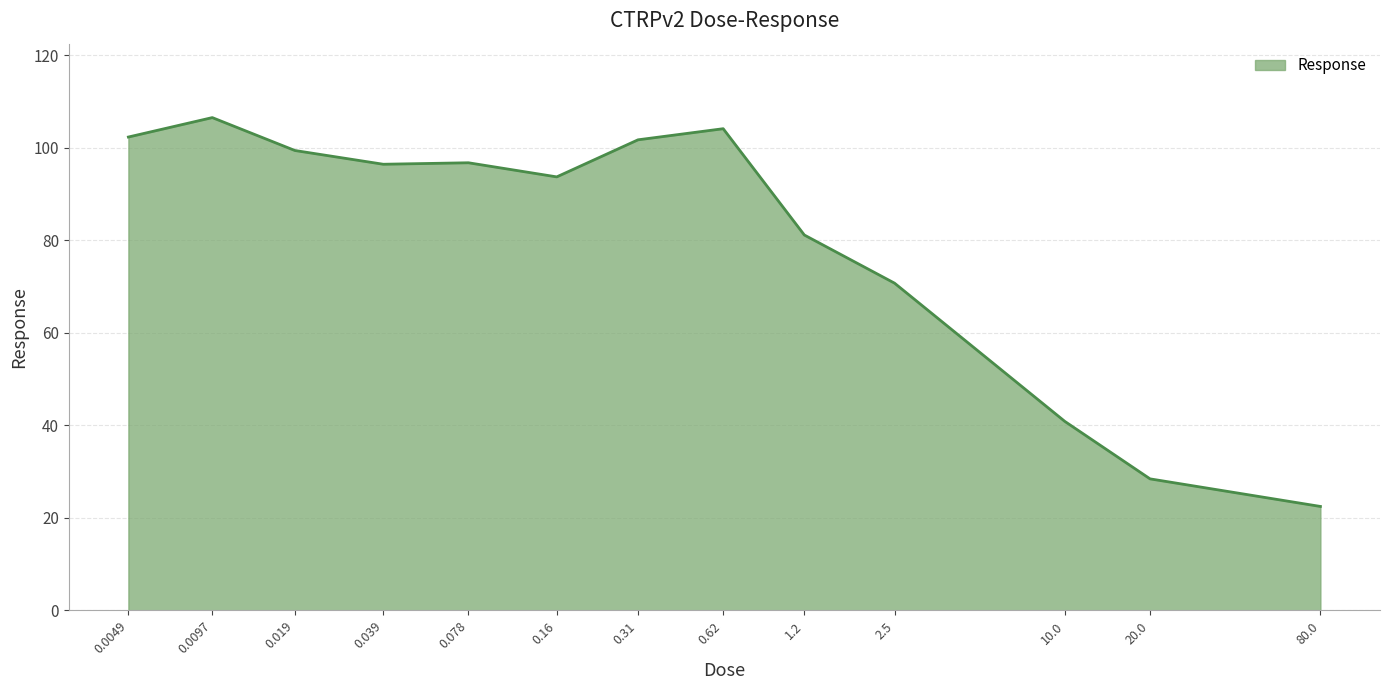

What is the change in value from 0.019 to 10.0?

-58.5